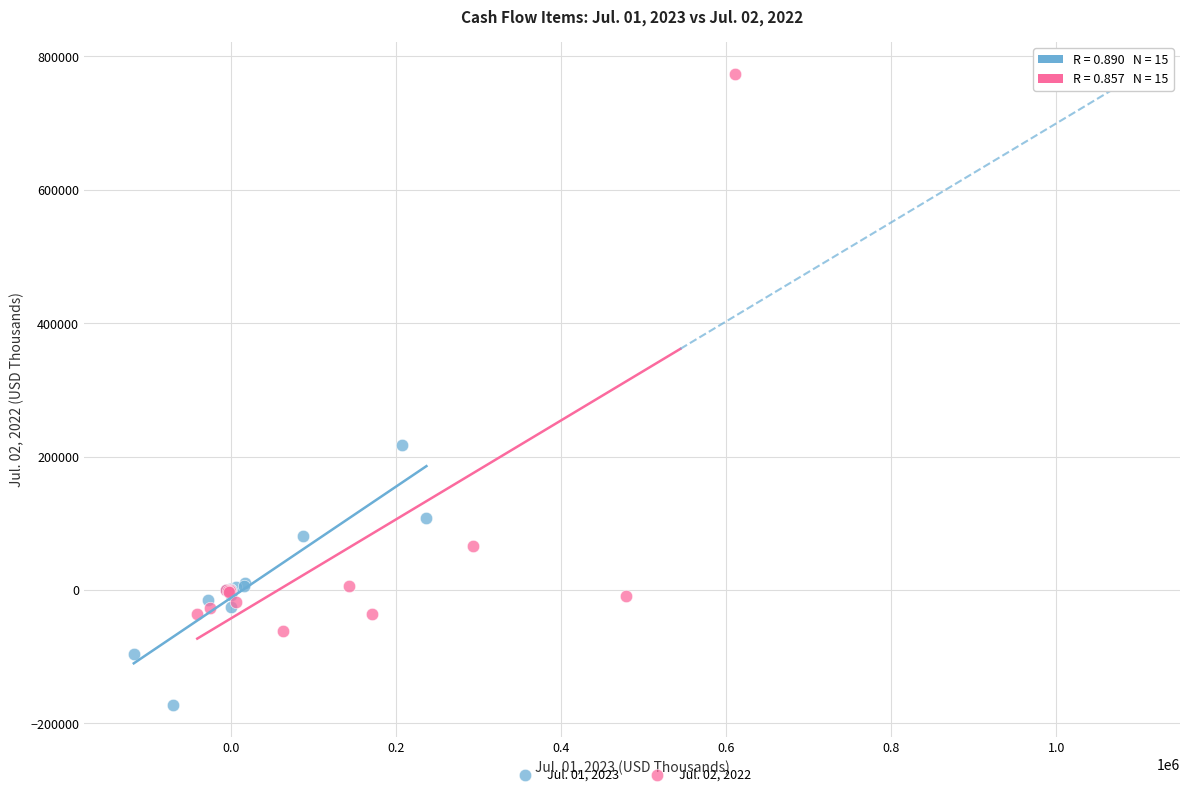

Which series reaches the minimum Y coordinate?

Jul. 01, 2023